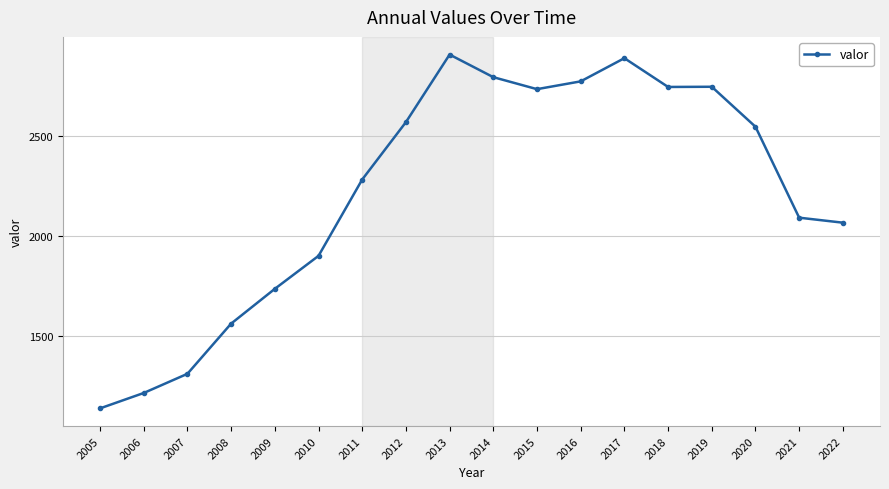

At which label is the value closest to 2023?

2022